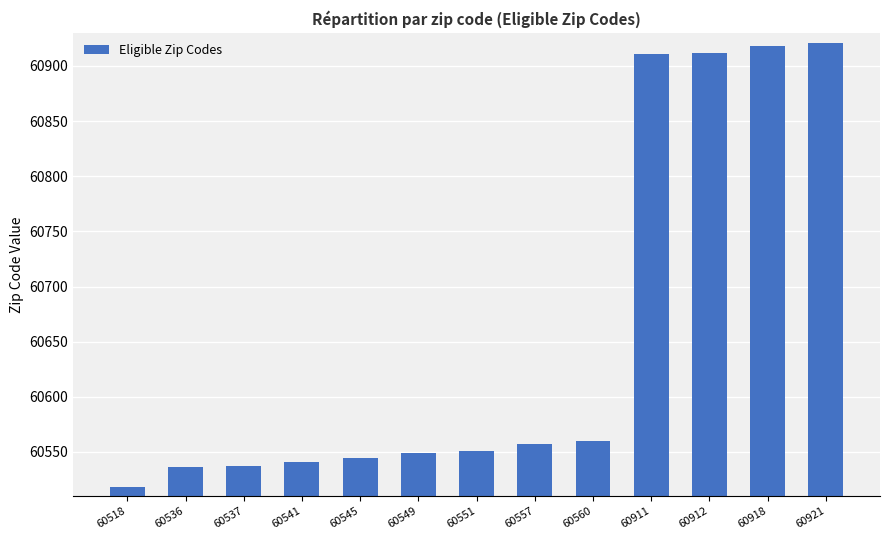

How many data points are less than 60551?

6